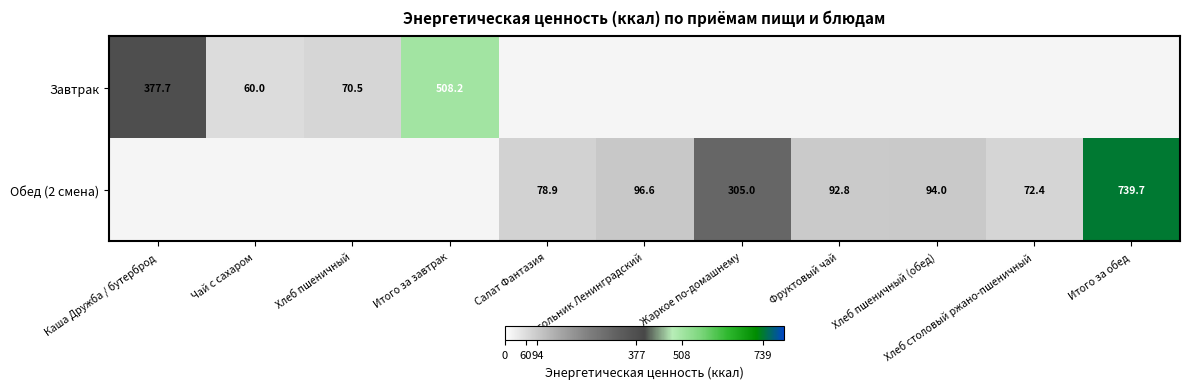

Which category has the lowest value in the Завтрак series?

Чай с сахаром